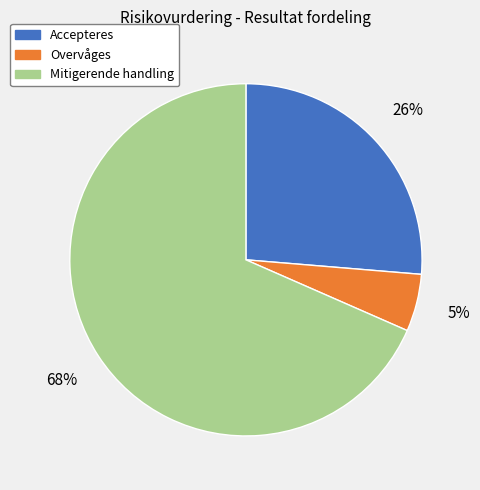

Is Accepteres the majority of the pie?

No